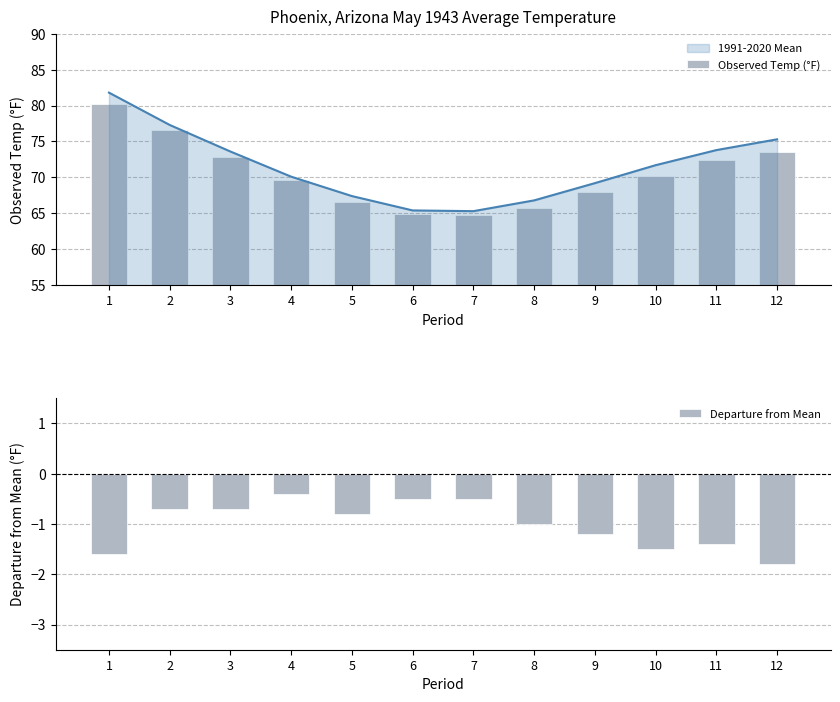

Which series has the largest range (max minus min)?

Observed Temp (°F)